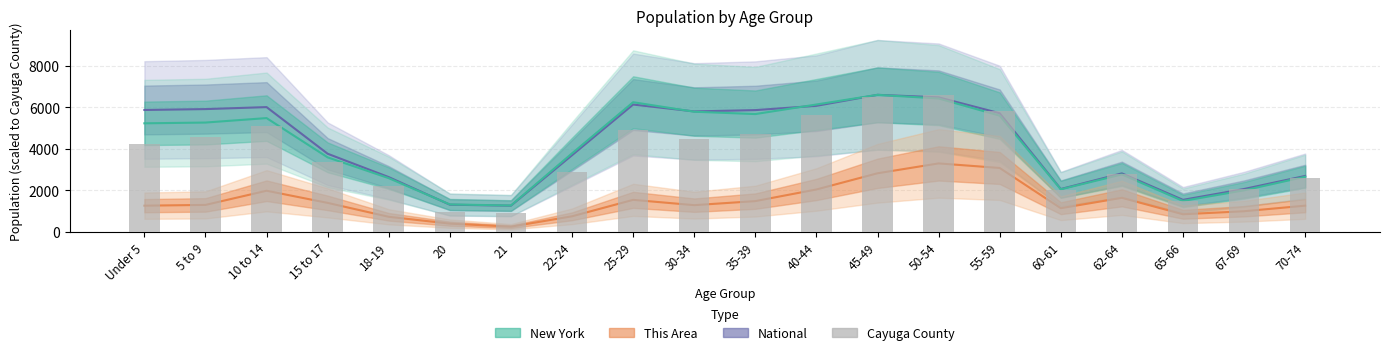

What is the greatest value displayed?

6609